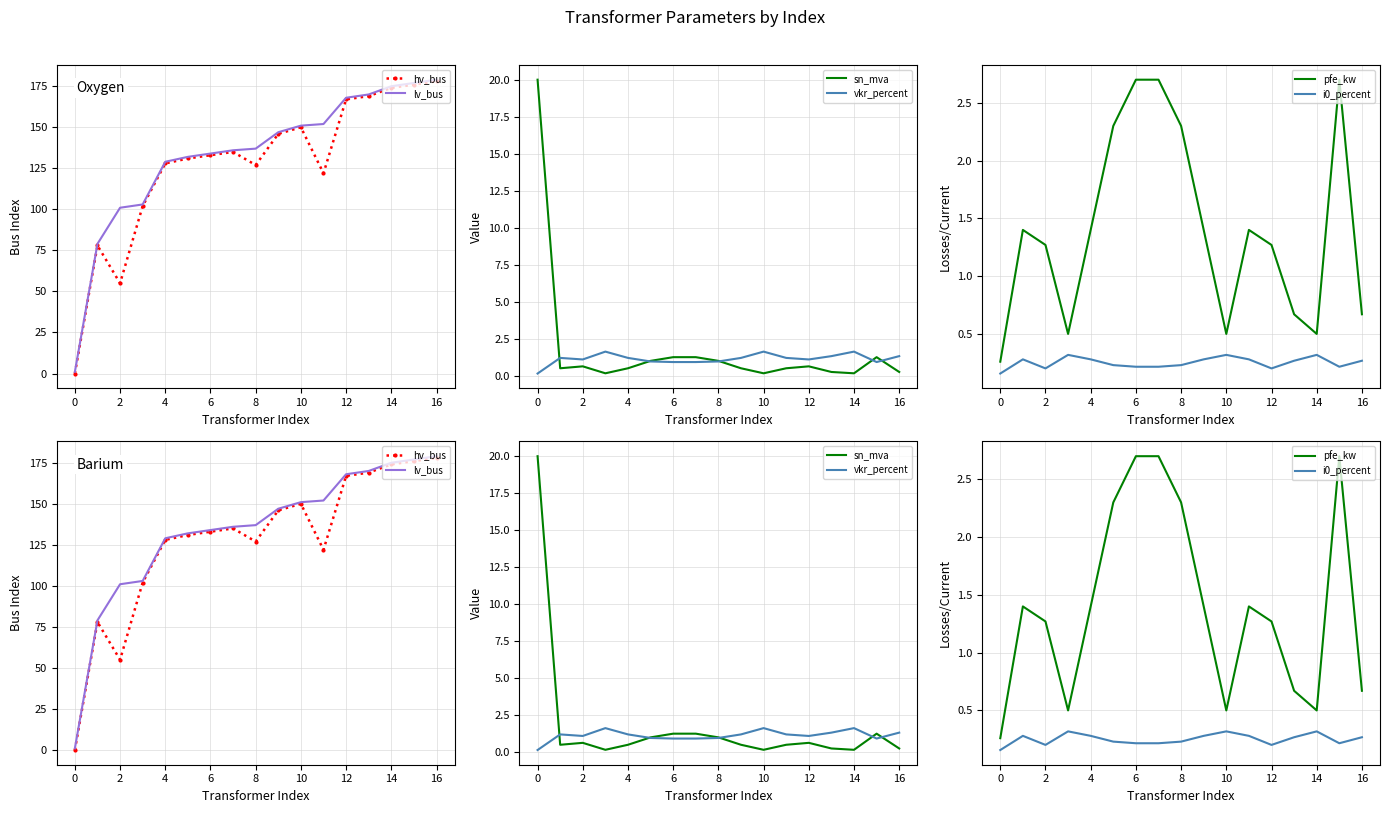

Count the number of data series in this chart.

6